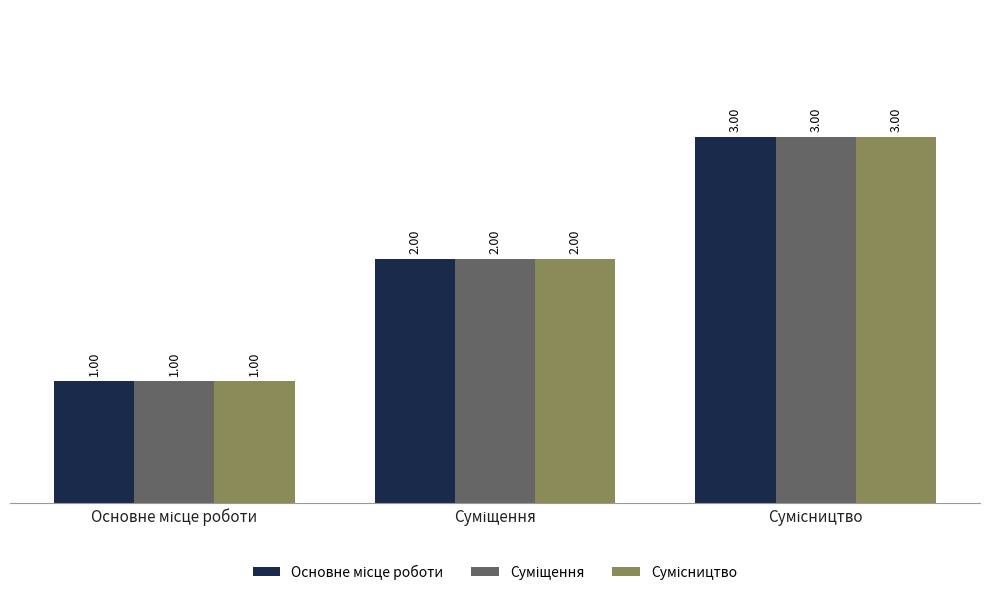

How many categories are shown in the chart?

3